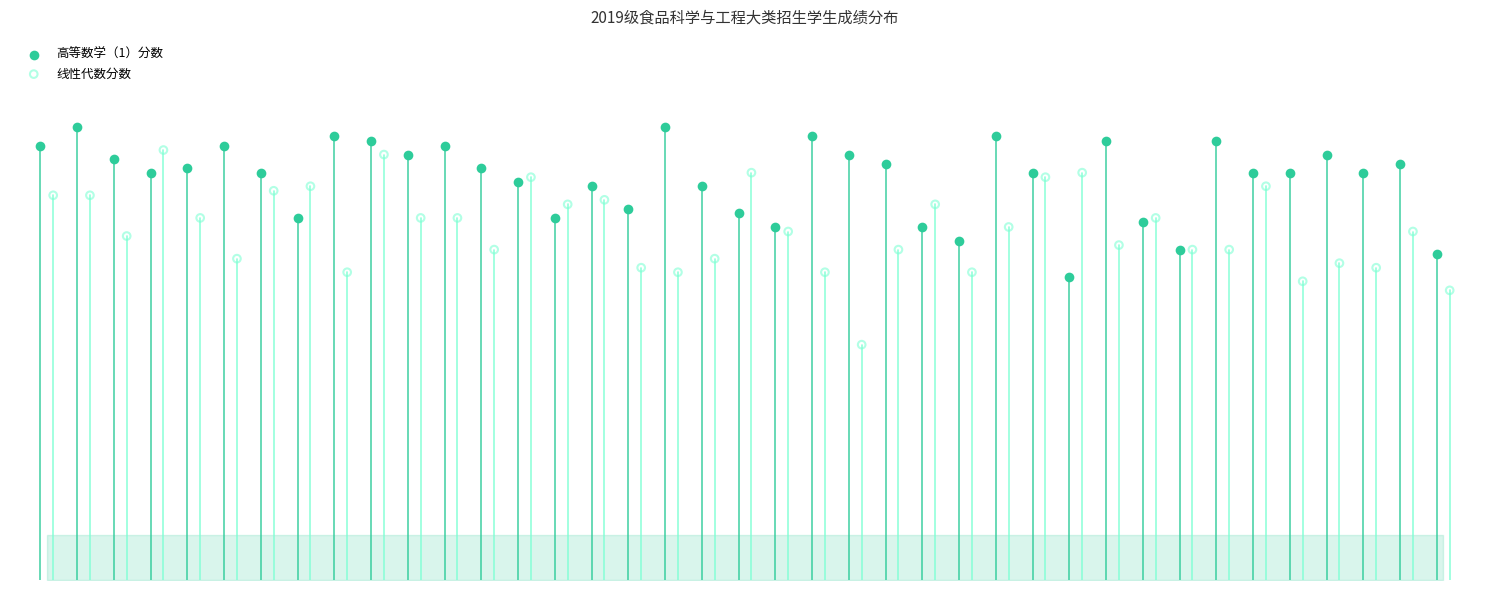

What are all the series names shown in the legend?

高等数学（1）分数, 线性代数分数